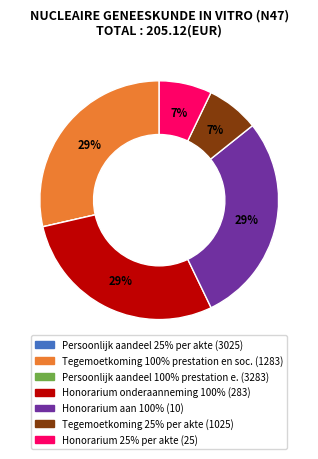

To the nearest percent, what is the average slice percentage?

14%